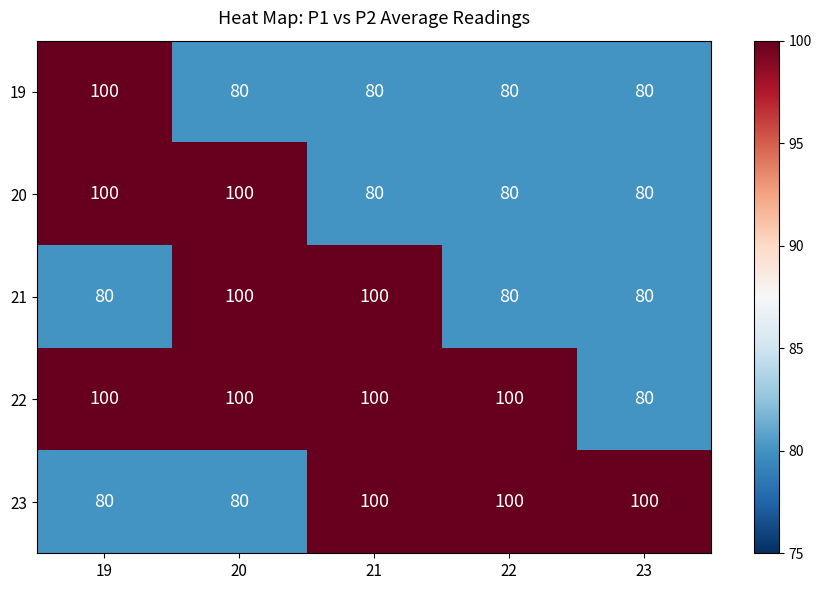

What is the lowest value of the 23 series?

80